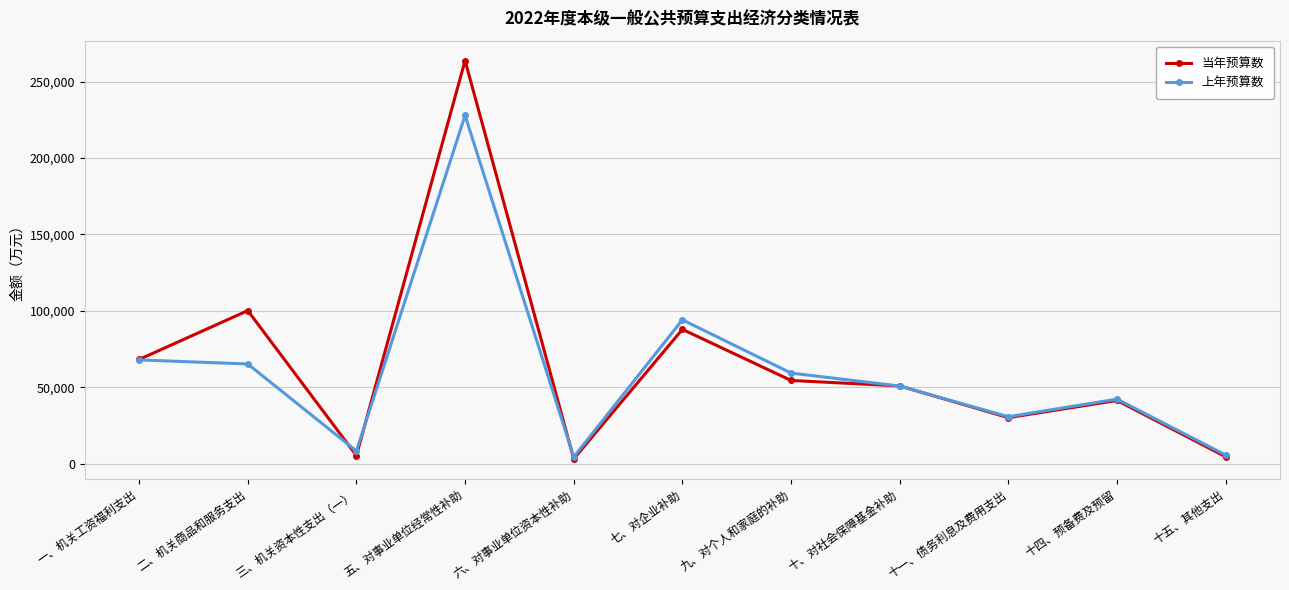

True or false: 上年预算数 and 当年预算数 intersect in this chart.

True